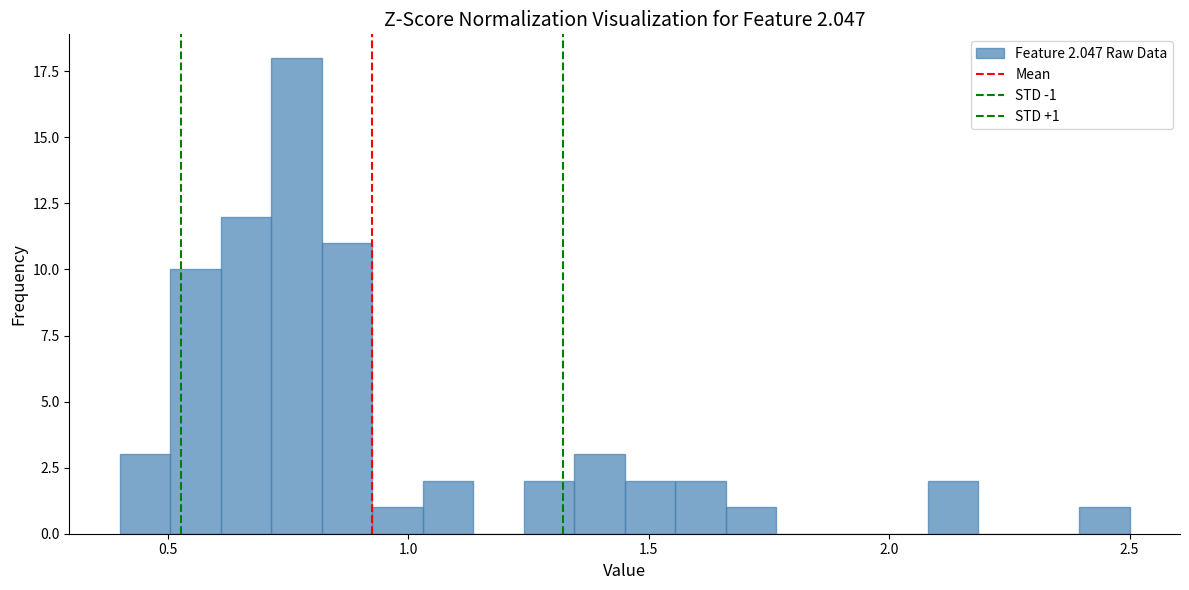

Read against the x-axis, roughly where is the centre of the tallest bar?

0.75